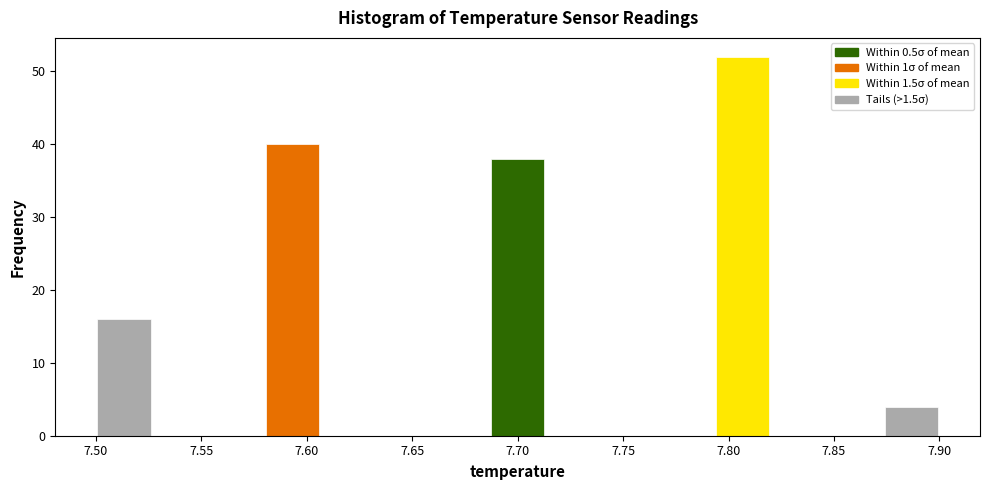

Reading left to right, list every bar in this chart as the range it spans on the x-axis followed by its height. Neither the bar edges nor the heights are printed on the chart, so give them approximately, as read against the axes.

7.500 to 7.525: 16
7.525 to 7.555: 0
7.555 to 7.580: 0
7.580 to 7.605: 40
7.605 to 7.635: 0
7.635 to 7.660: 0
7.660 to 7.685: 0
7.685 to 7.715: 38
7.715 to 7.740: 0
7.740 to 7.765: 0
7.765 to 7.795: 0
7.795 to 7.820: 52
7.820 to 7.845: 0
7.845 to 7.875: 0
7.875 to 7.900: 4